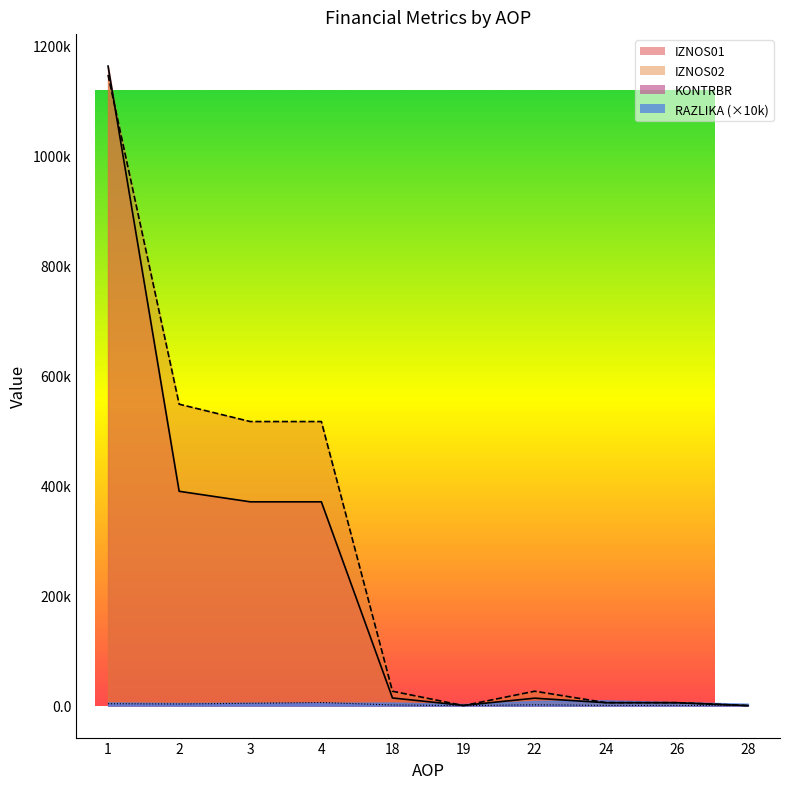

What is the sum of the IZNOS02 values at 26 and 19?

5400.5